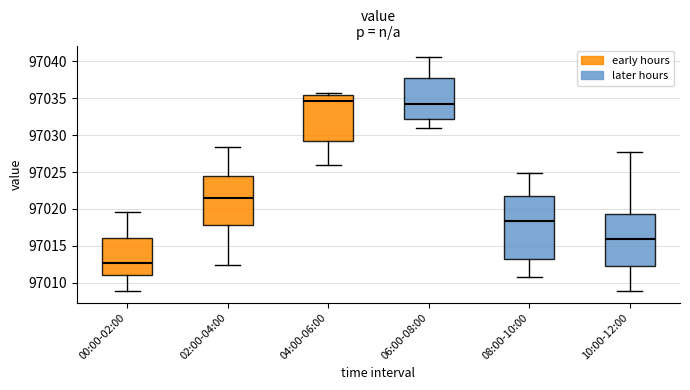

Reading left to right, transcribe this box plot: for each box, give where its median line is, the range the box spans, and where its two whiskers end, as read against the y-axis. The values are not printed on the chart, so give them approximately, as read against the axis.

00:00-02:00: median 97012.5, box 97011.0 to 97016.0, whiskers 97009.0 to 97019.5
02:00-04:00: median 97021.5, box 97018.0 to 97024.5, whiskers 97012.5 to 97028.5
04:00-06:00: median 97034.5, box 97029.5 to 97035.5, whiskers 97026.0 to 97036.0
06:00-08:00: median 97034.0, box 97032.0 to 97038.0, whiskers 97031.0 to 97040.5
08:00-10:00: median 97018.5, box 97013.5 to 97022.0, whiskers 97010.5 to 97025.0
10:00-12:00: median 97016.0, box 97012.0 to 97019.5, whiskers 97009.0 to 97027.5